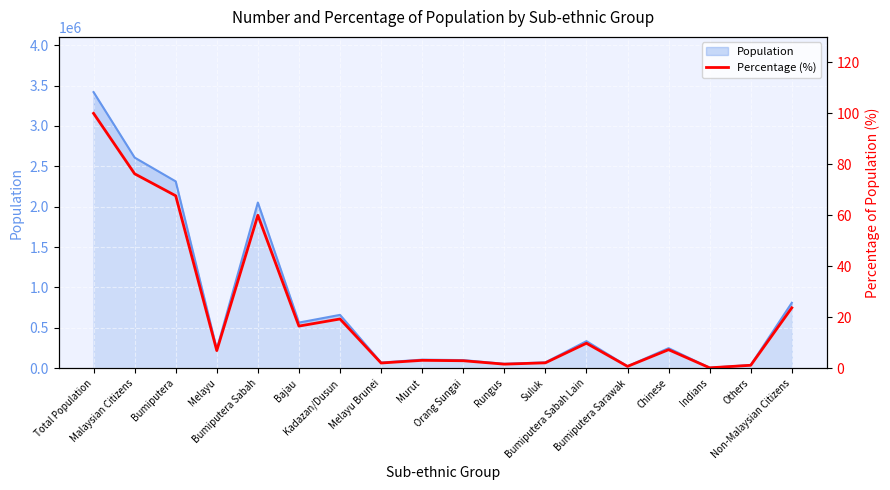

How many lines are shown in the chart?

1